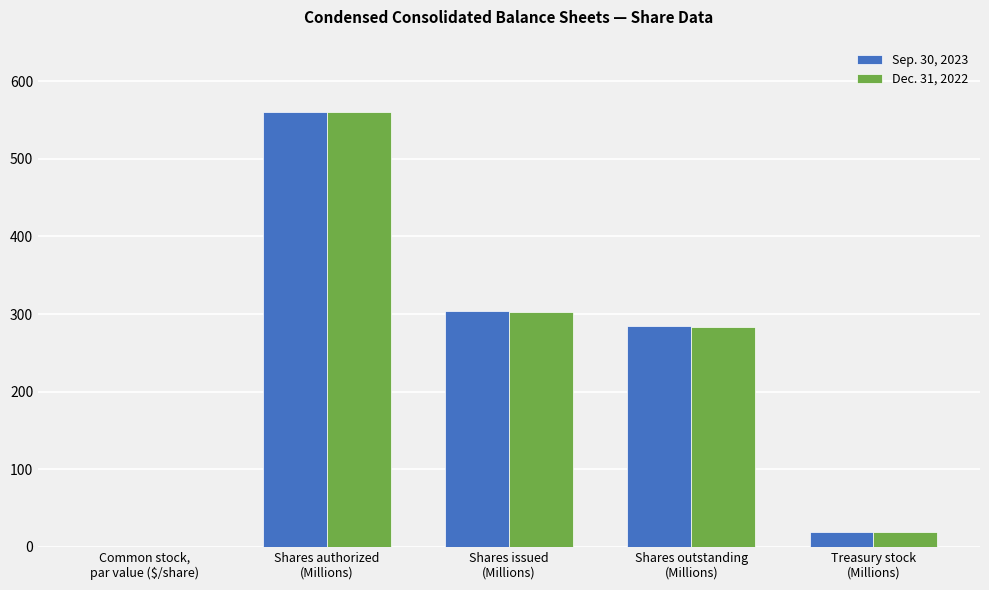

What is the sum of all Dec. 31, 2022 values?

1165.9